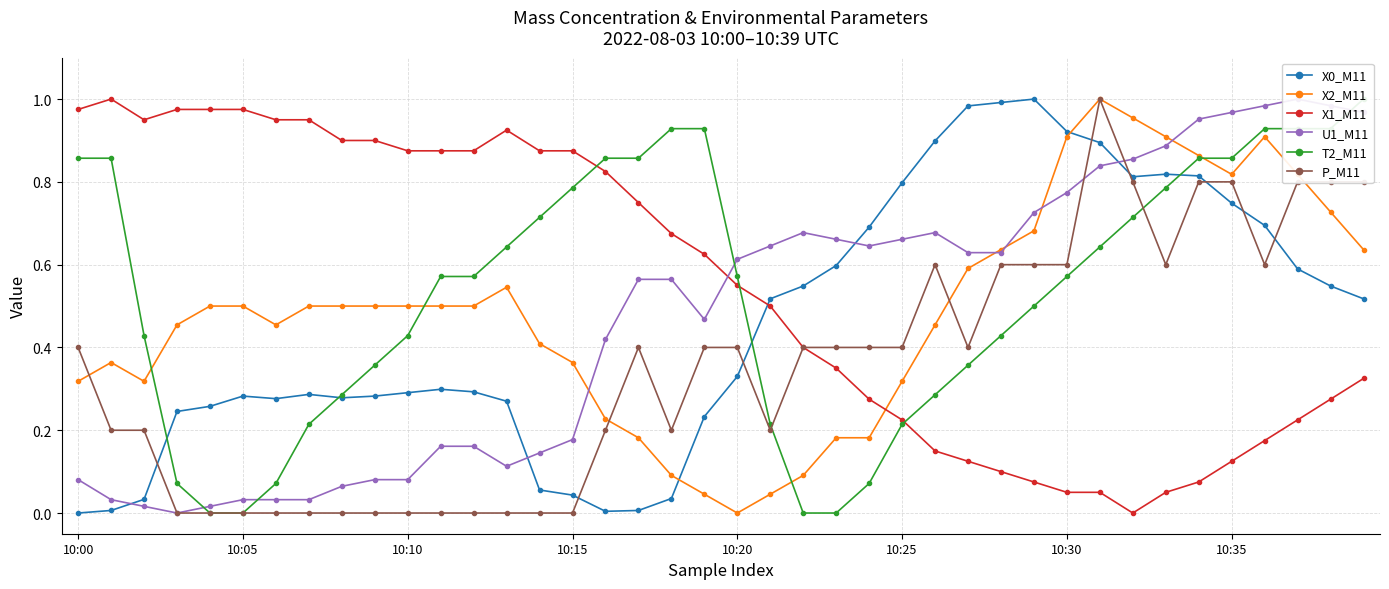

True or false: P_M11 has more than 1 interior local peaks.

True